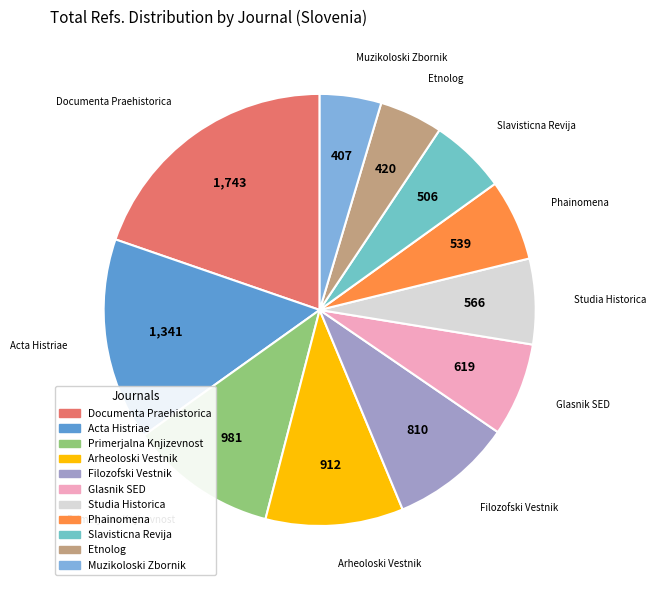

Rank the categories by value from lowest to highest.

Muzikoloski Zbornik, Etnolog, Slavisticna Revija, Phainomena, Studia Historica Slovenica, Glasnik SED, Filozofski Vestnik, Arheoloski Vestnik, Primerjalna Knjizevnost, Acta Histriae, Documenta Praehistorica